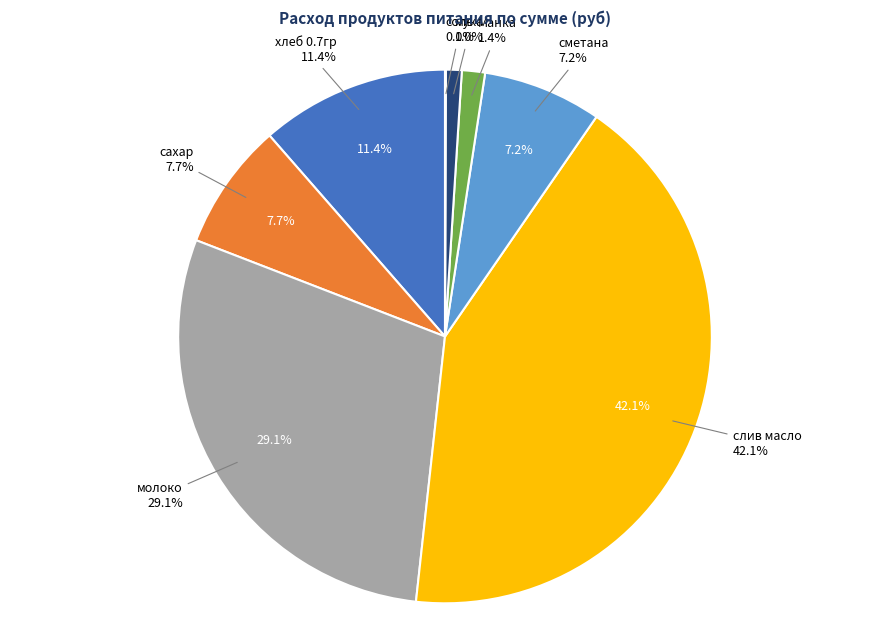

Combined, what portion of the pie is соль and мука?

1.0%